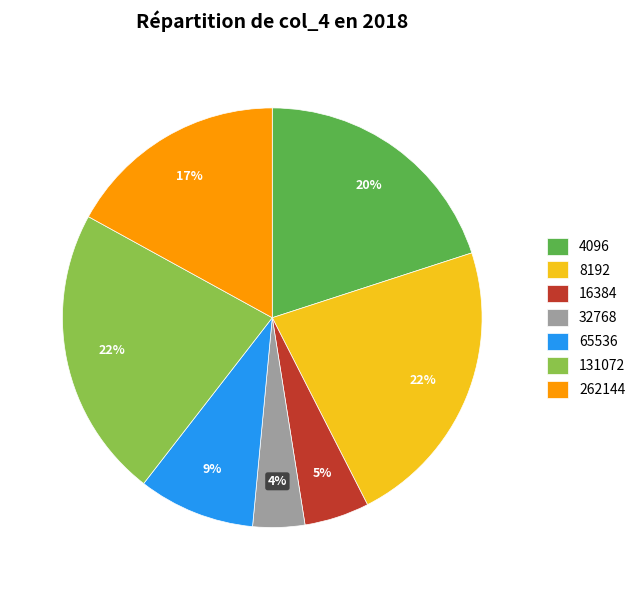

Which category has the smallest portion of the pie?

32768